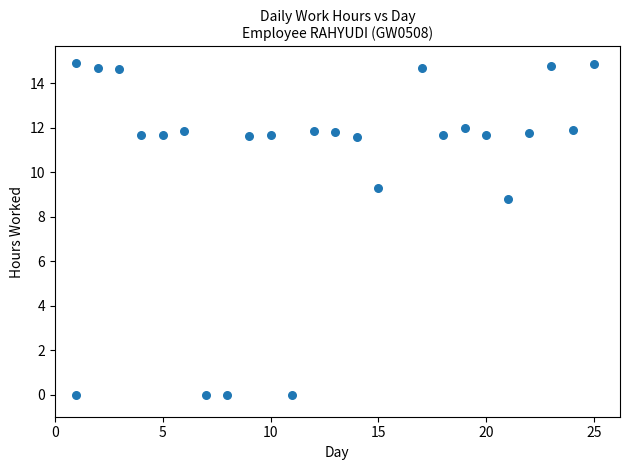

What is the range of Y values (max minus min)?

14.9